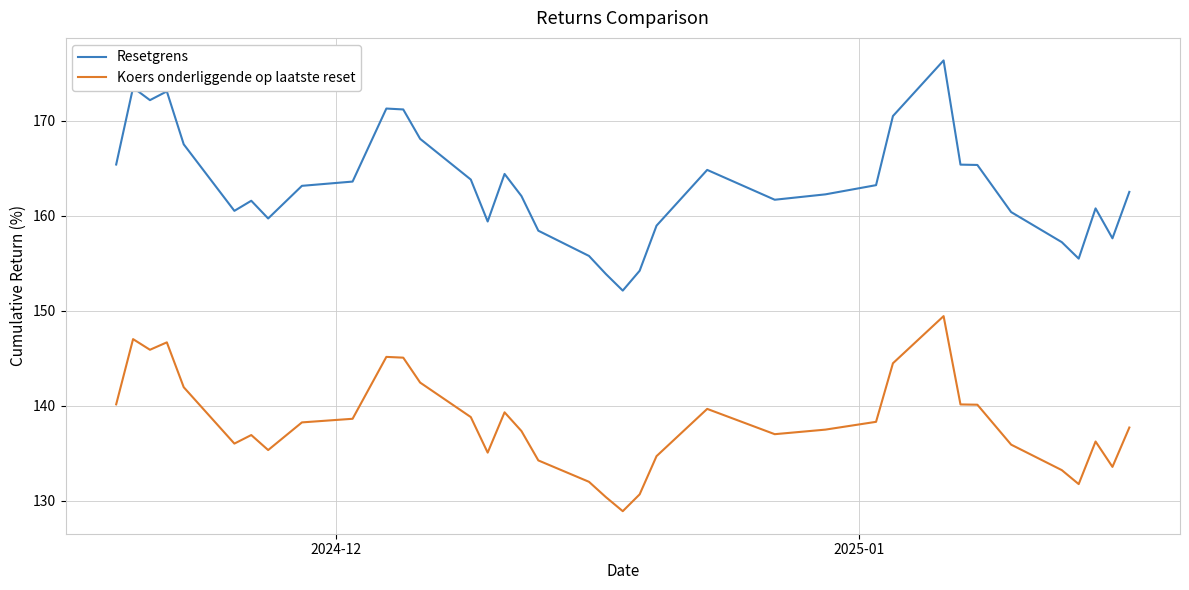

True or false: Resetgrens has more than 1 interior local peaks.

True